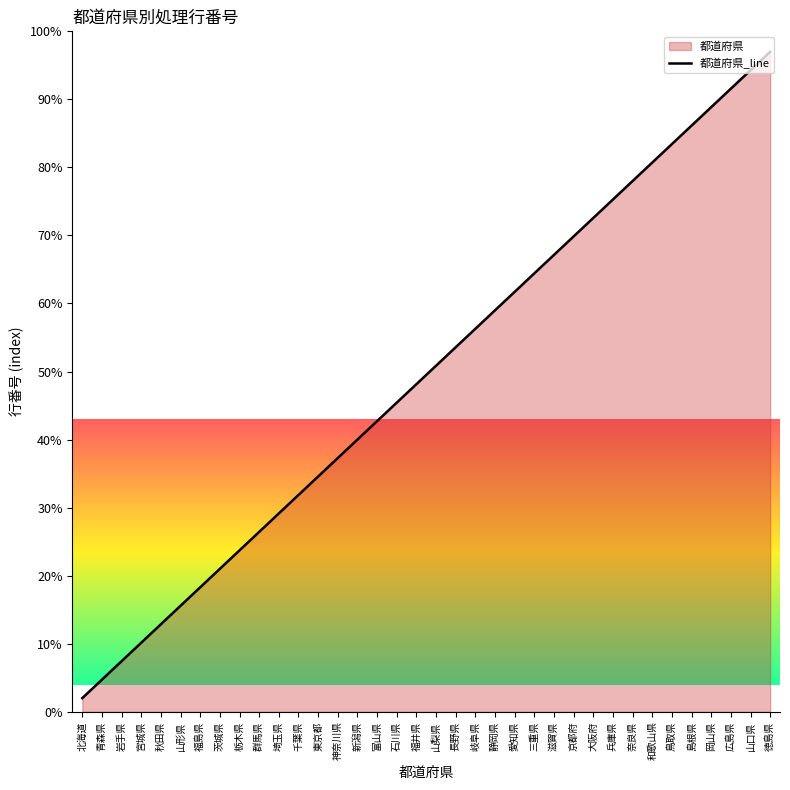

Between 栃木県 and 青森県, which is larger?

栃木県